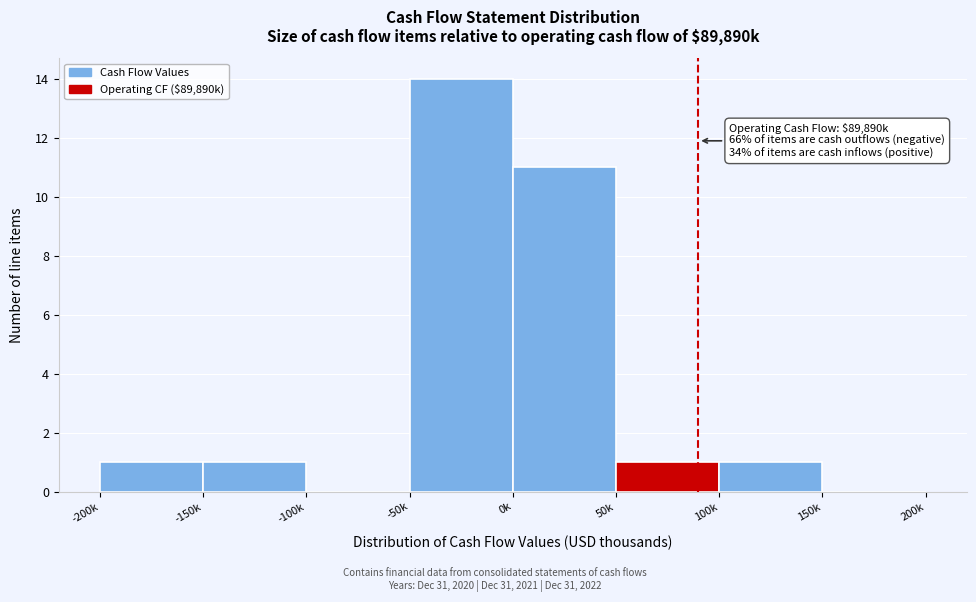

Reading left to right, list all the values displayed in this chart.

-200k=1	-150k=1	-100k=0	-50k=14	0k=11	50k=1	100k=1	150k=0